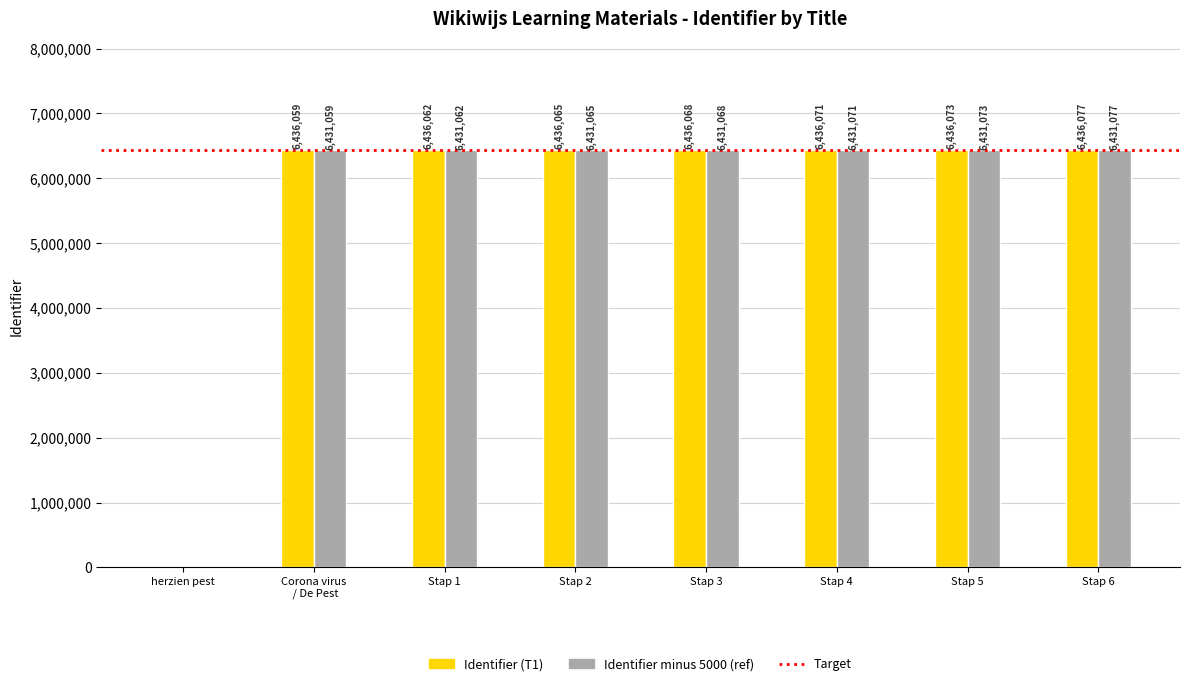

The Identifier (T1) series shows 0 at herzien pest. True or false?

True